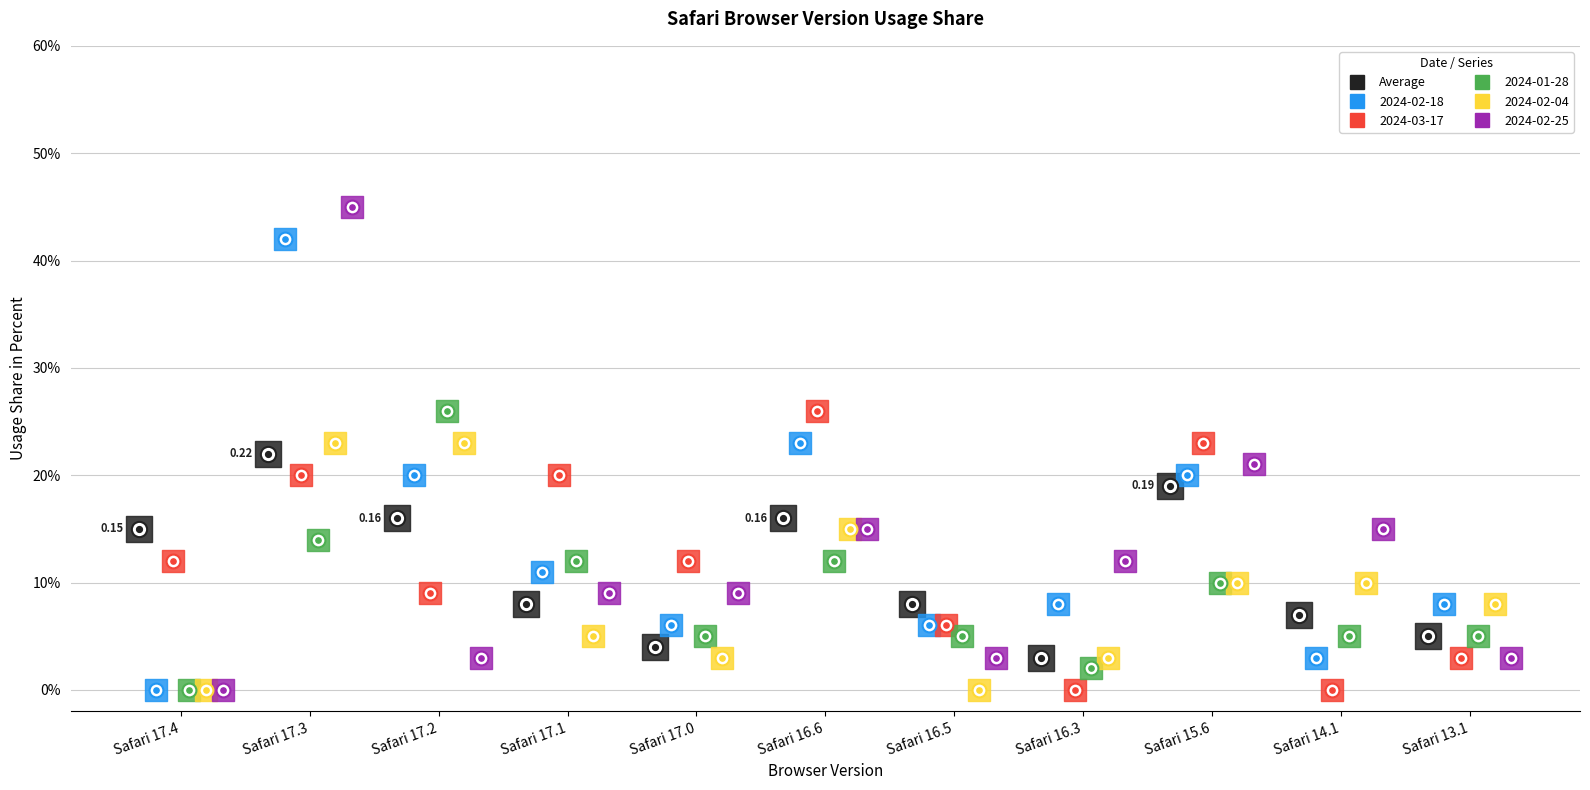

At how many categories does at least one series exceed 0?

11